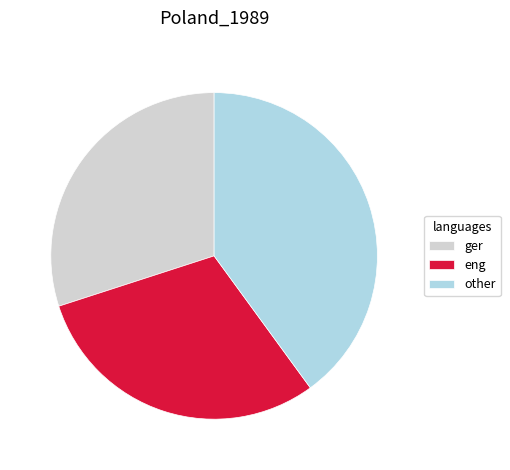

Does any single category account for the majority?

No